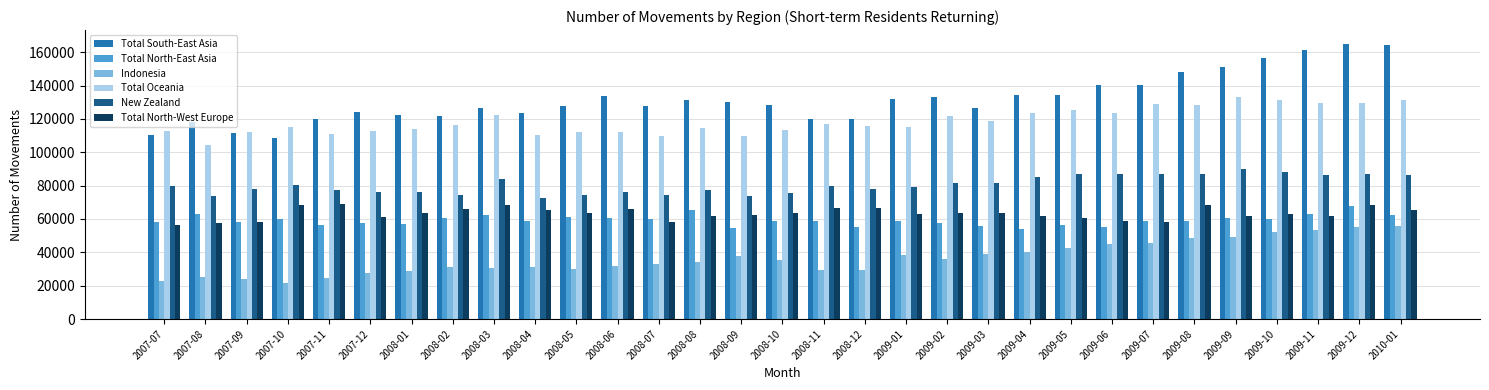

What is the difference between the Total South-East Asia values at 2009-12 and 2008-02?

43100